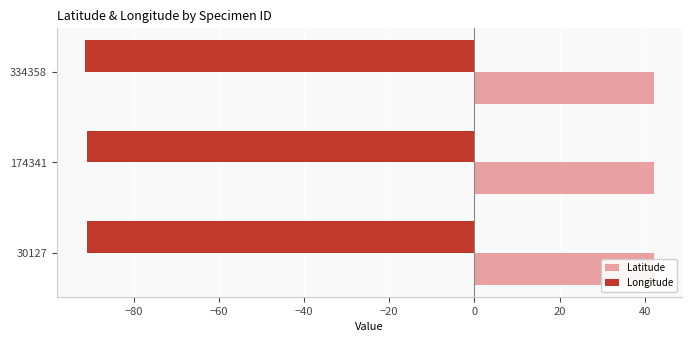

Are the bars horizontal?

Yes